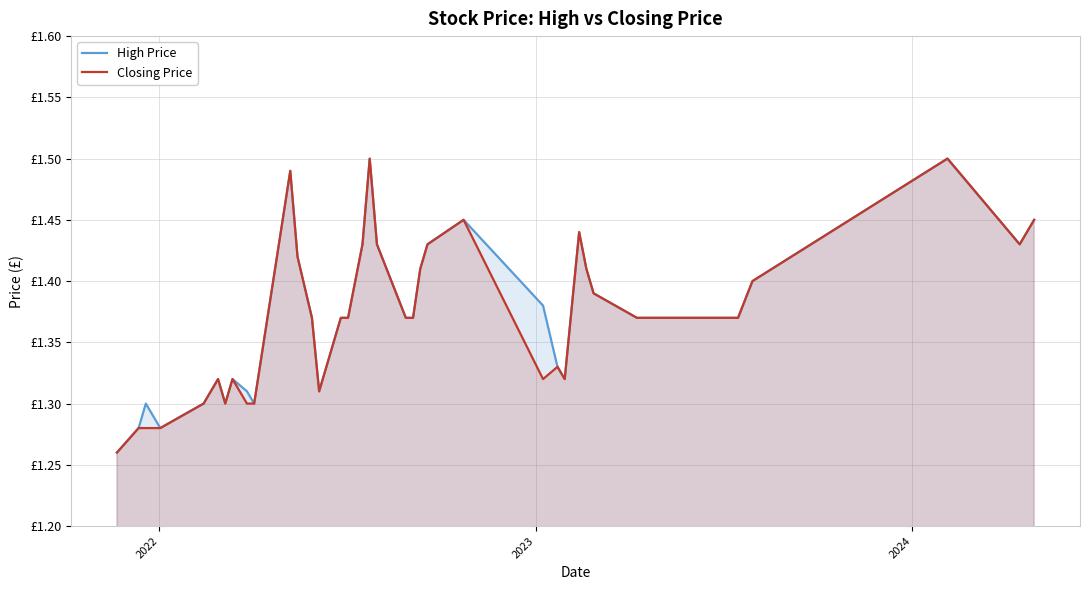

In Closing Price, how many points are higher than both neighbors (excluding endpoints)?

8